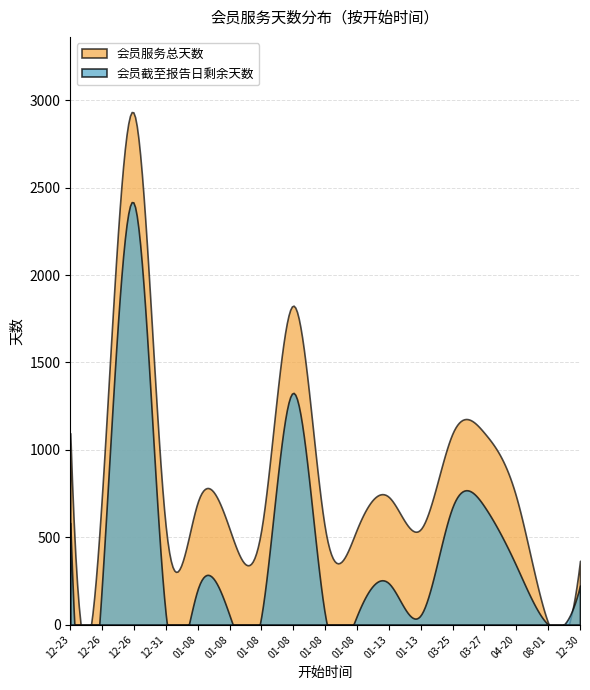

True or false: 会员截至报告日剩余天数 and 会员服务总天数 cross at least once.

False